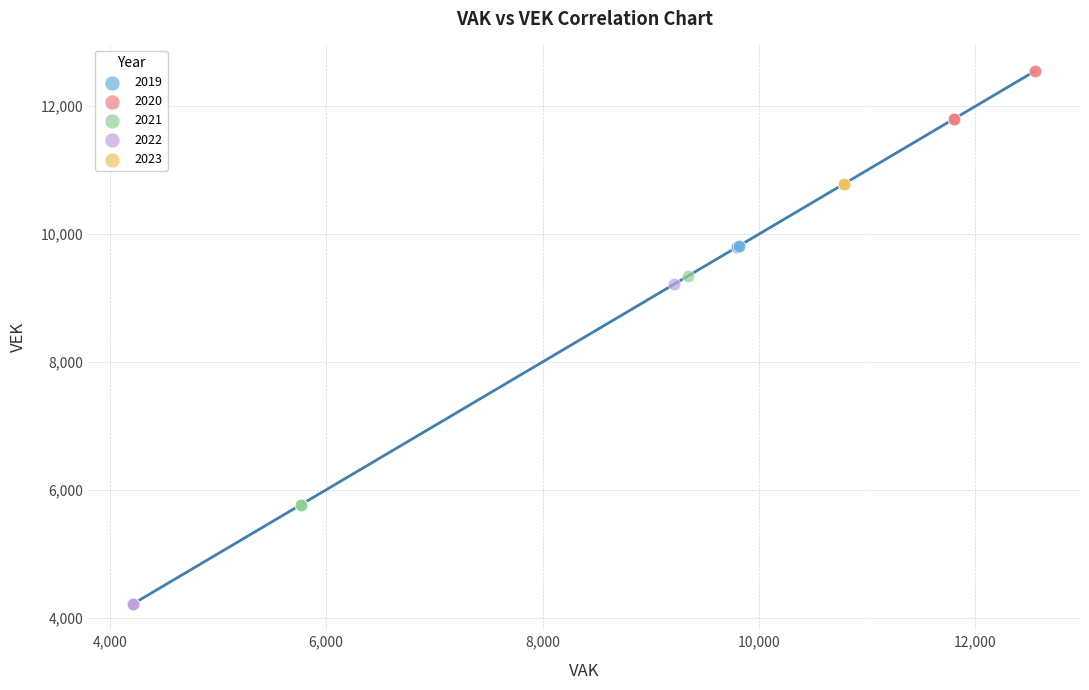

What are all the series names shown in the legend?

2019, 2020, 2021, 2022, 2023